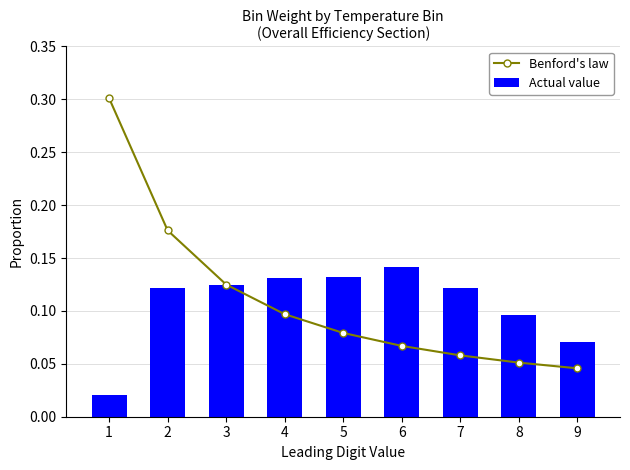

The Actual value series shows 0.1 at 9. True or false?

False